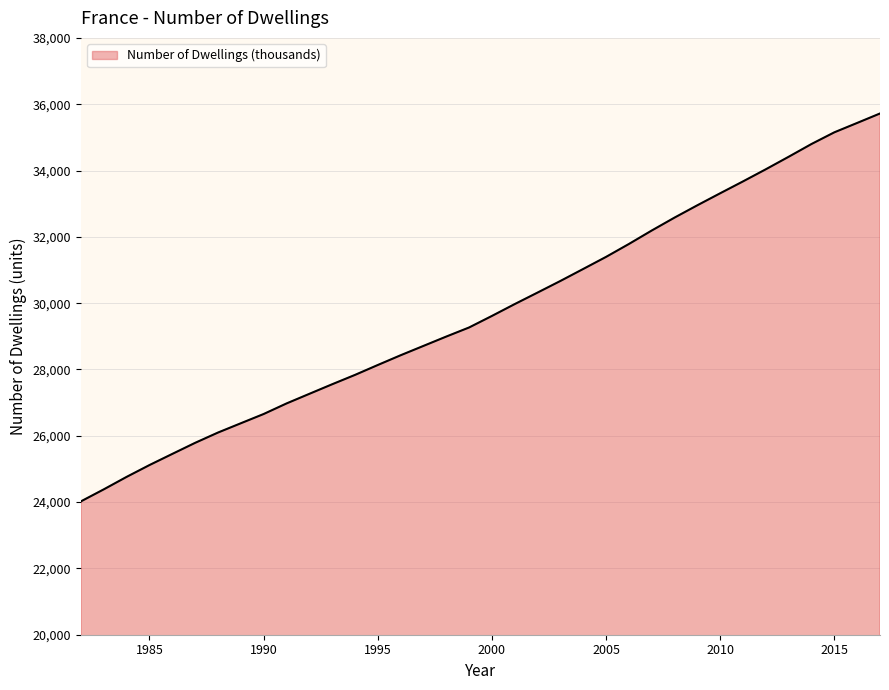

What is the minimum value shown in the chart?

24023